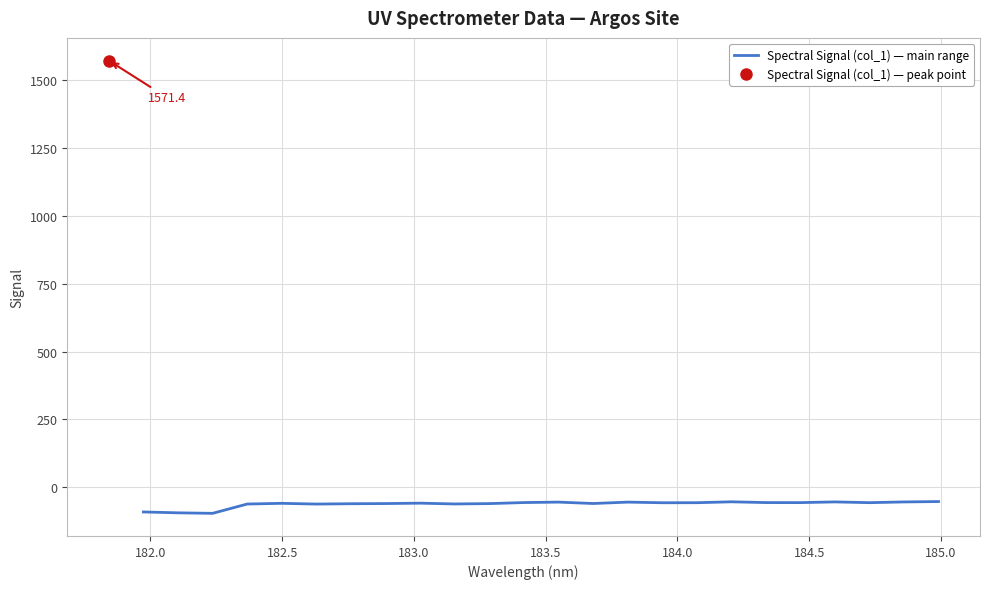

What is the lowest value of the Spectral Signal (col_1) — main range series?

-95.6